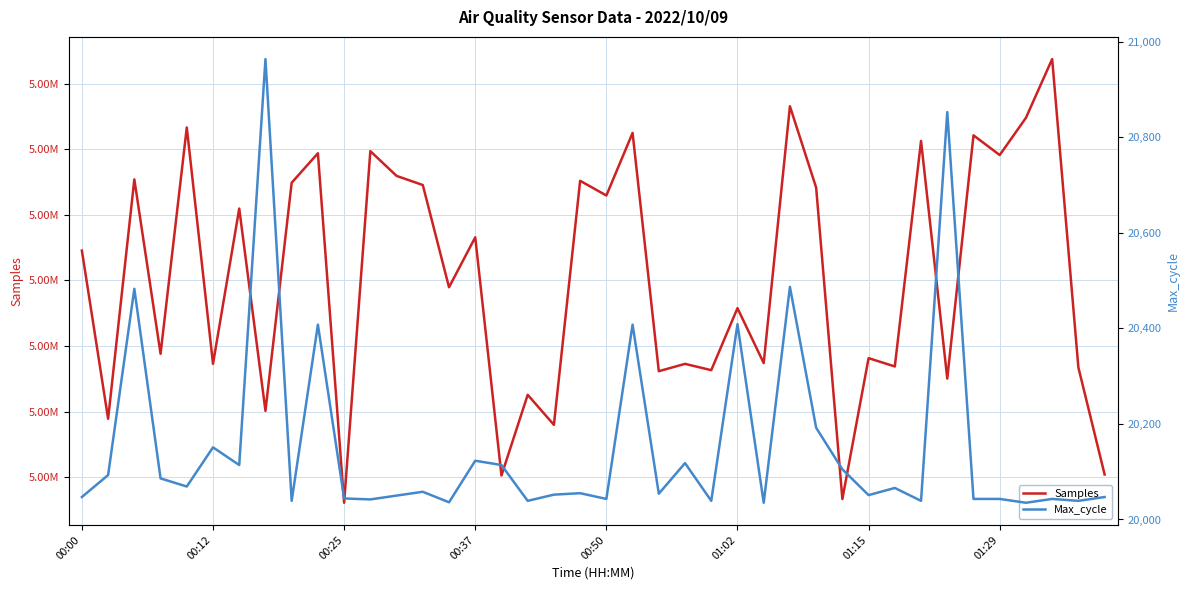

Count the number of data series in this chart.

2